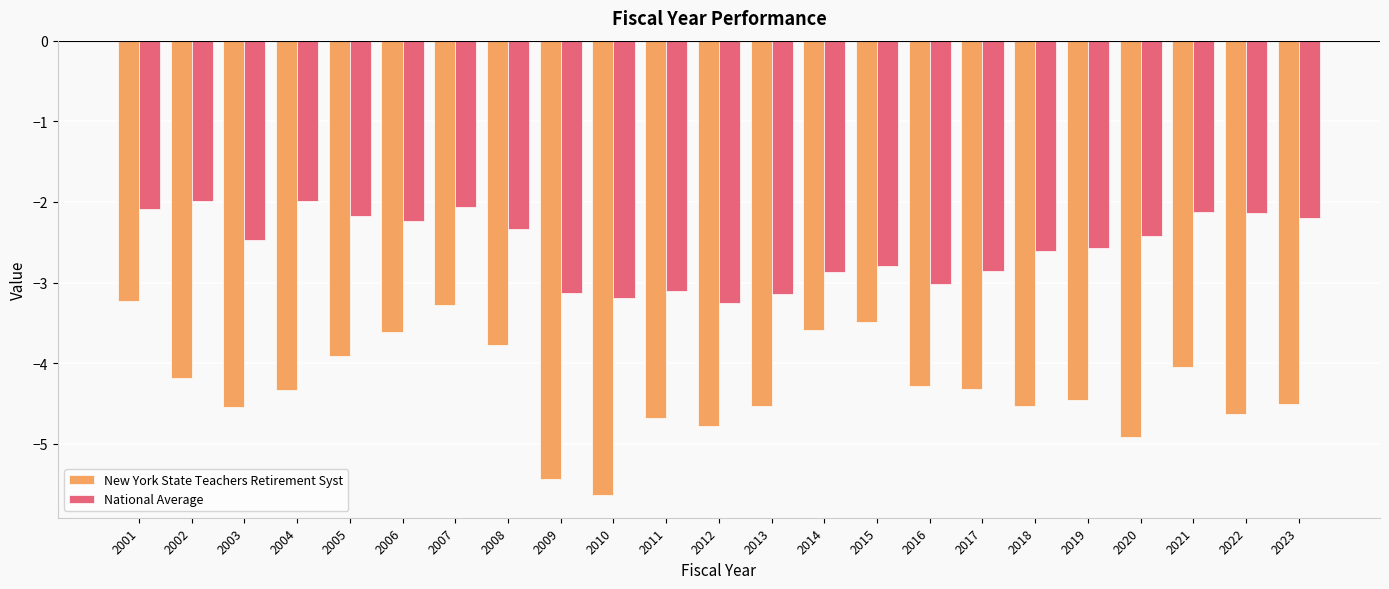

How many groups of bars are there?

23